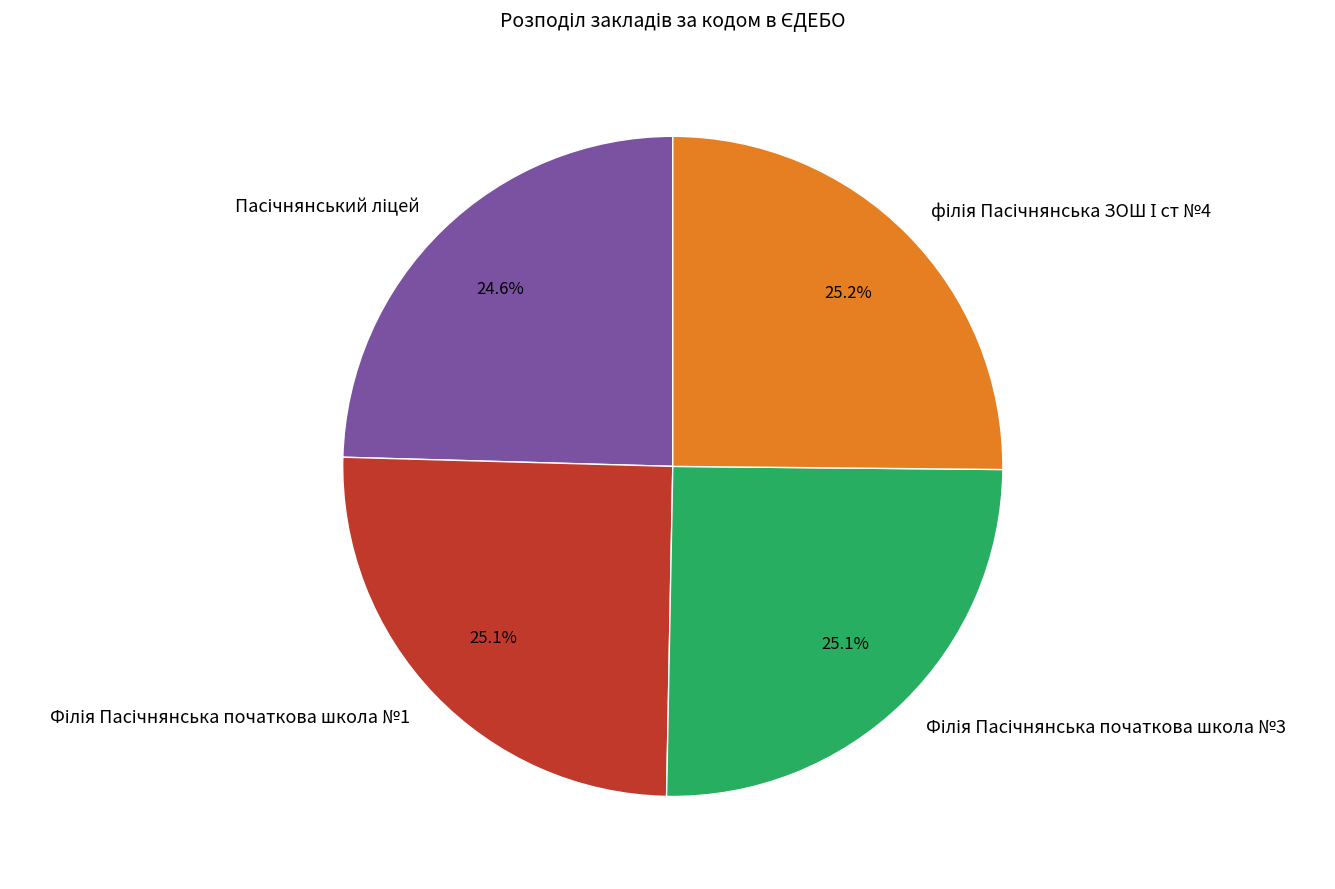

Is there a majority slice in this chart?

No